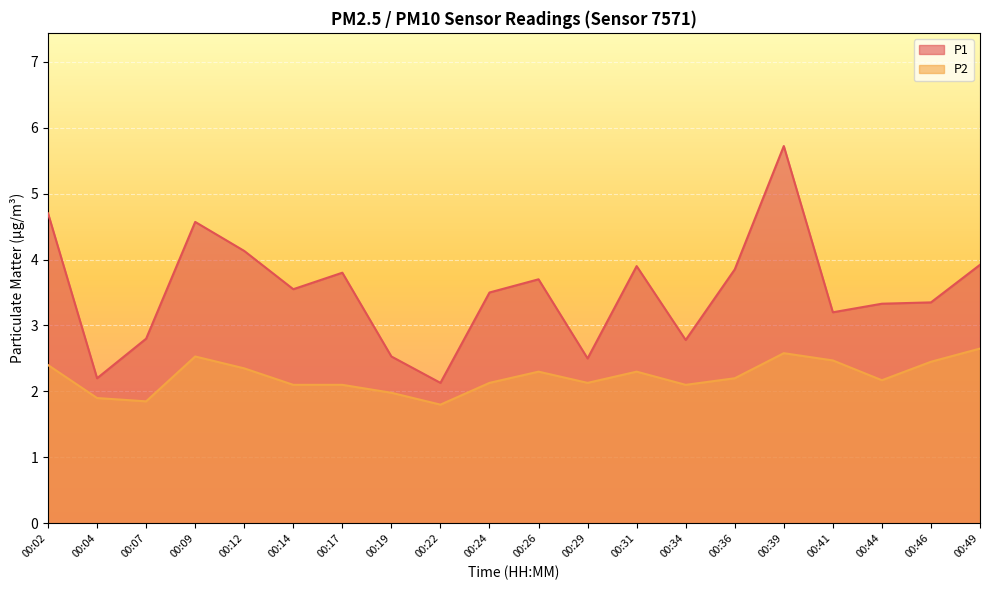

Between 00:04 and 00:39, which is larger?

00:39